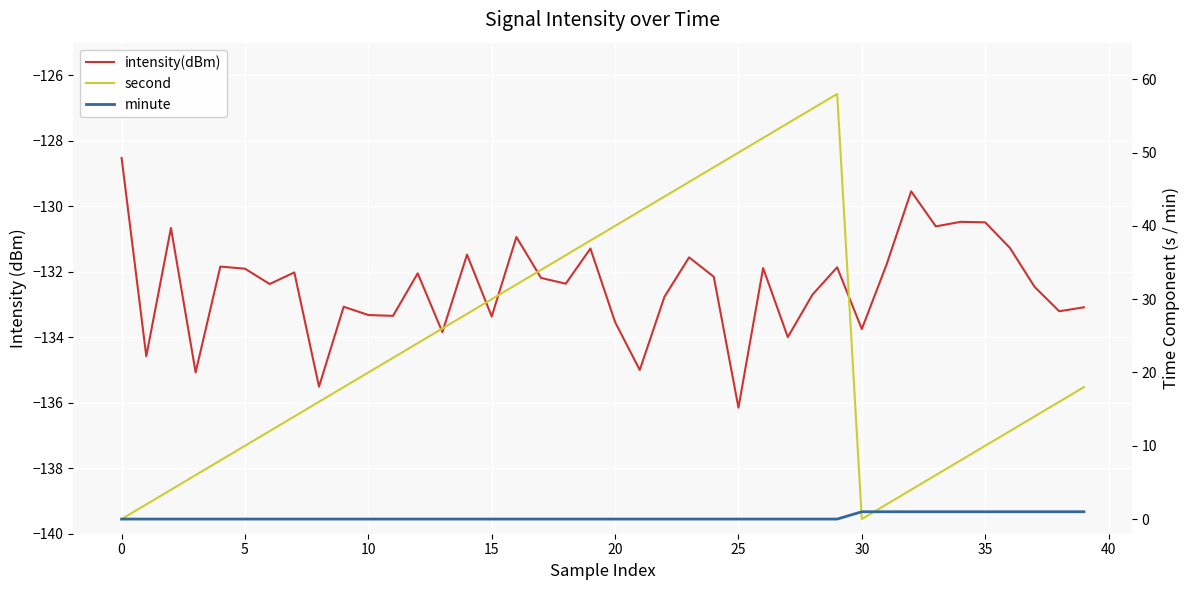

What is the sum of the minute values at 0 and 37?

1.0